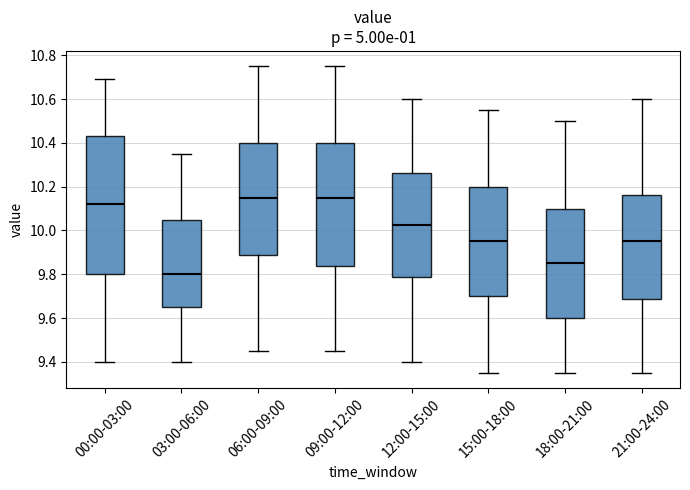

Reading left to right, read every box against the y-axis: the position of its median line, the range the box covers, and the ends of its whiskers. The values are not printed on the chart, so give them approximately, as read against the axis.

00:00-03:00: median 10.12, box 9.80 to 10.44, whiskers 9.40 to 10.70
03:00-06:00: median 9.80, box 9.66 to 10.06, whiskers 9.40 to 10.36
06:00-09:00: median 10.16, box 9.88 to 10.40, whiskers 9.46 to 10.76
09:00-12:00: median 10.16, box 9.84 to 10.40, whiskers 9.46 to 10.76
12:00-15:00: median 10.02, box 9.78 to 10.26, whiskers 9.40 to 10.60
15:00-18:00: median 9.96, box 9.70 to 10.20, whiskers 9.36 to 10.56
18:00-21:00: median 9.86, box 9.60 to 10.10, whiskers 9.36 to 10.50
21:00-24:00: median 9.96, box 9.68 to 10.16, whiskers 9.36 to 10.60